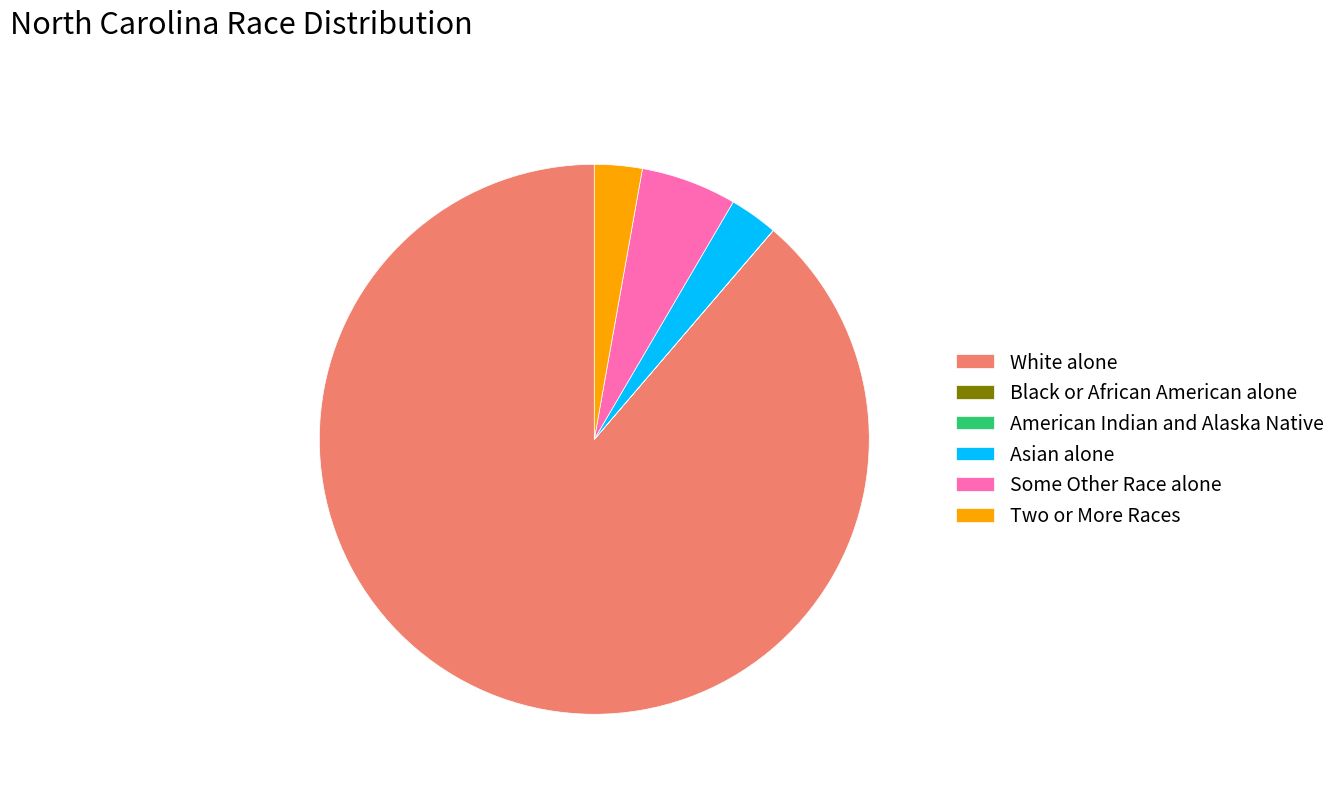

Is White alone the majority of the pie?

Yes